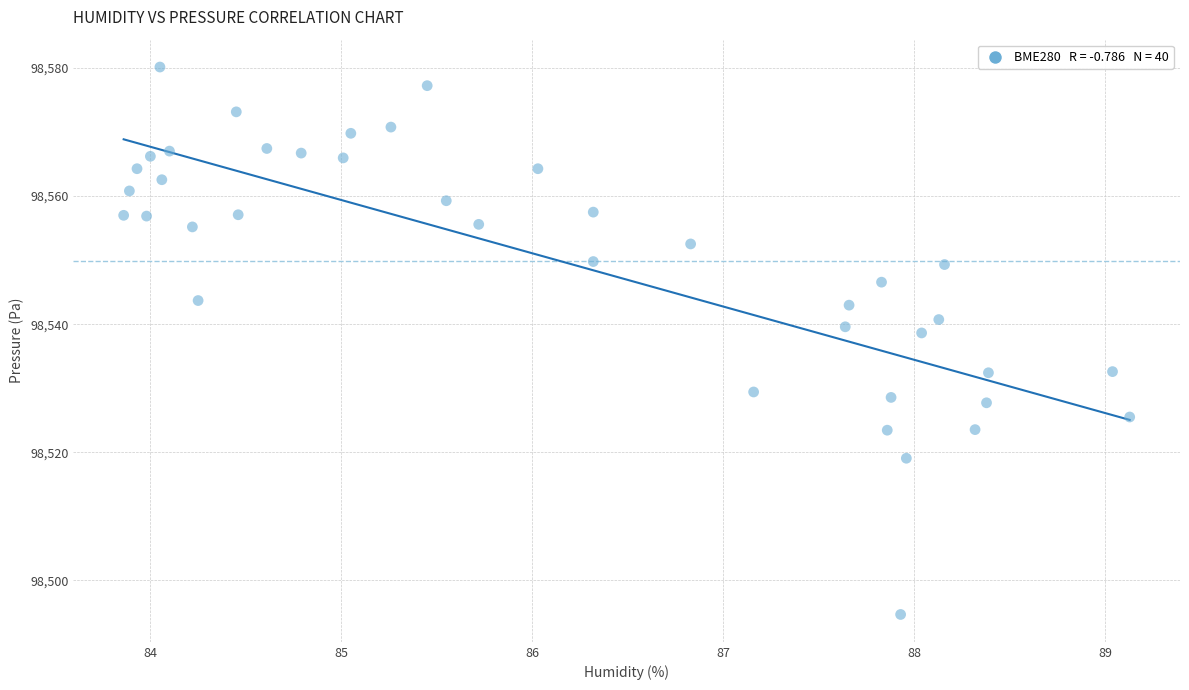

What is the range of X values (max minus min)?

5.3